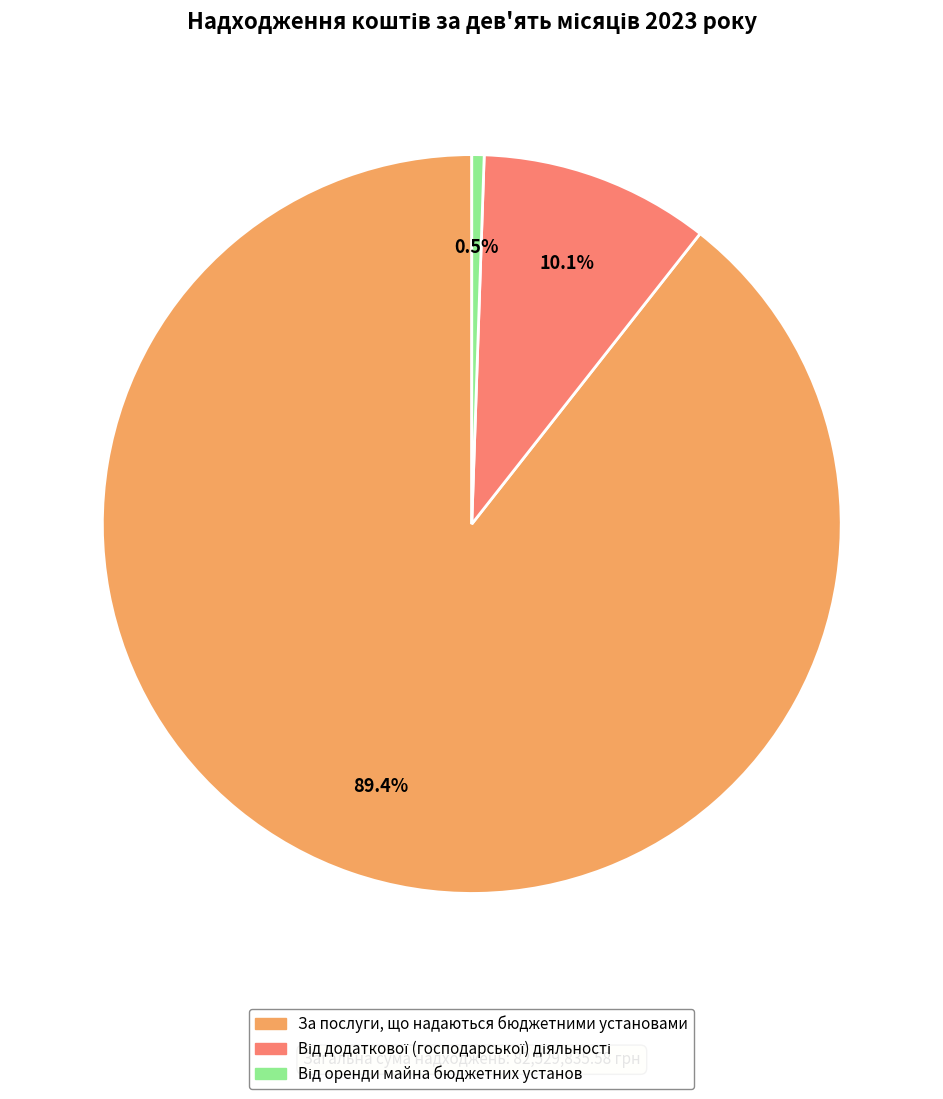

How much of the chart is everything except За послуги, що надаються бюджетними установами?

10.6%